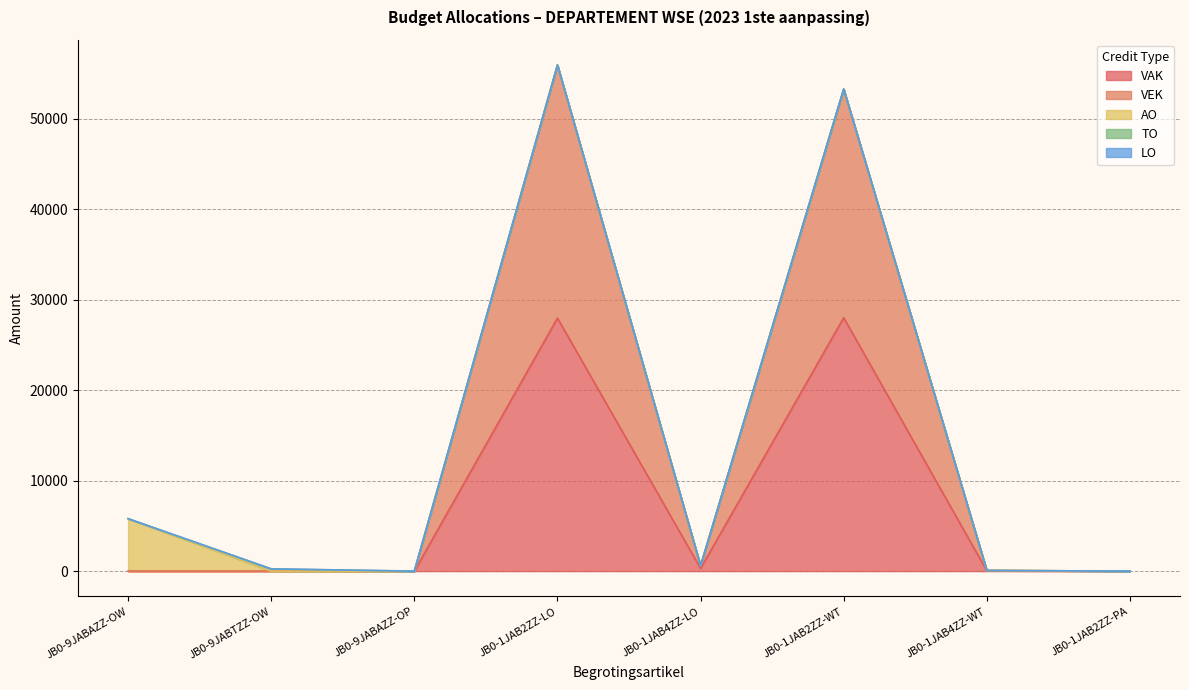

Rank the categories by VAK value from lowest to highest.

JB0-9JABAZZ-OW, JB0-9JABTZZ-OW, JB0-9JABAZZ-OP, JB0-1JAB2ZZ-PA, JB0-1JAB4ZZ-WT, JB0-1JAB4ZZ-LO, JB0-1JAB2ZZ-LO, JB0-1JAB2ZZ-WT